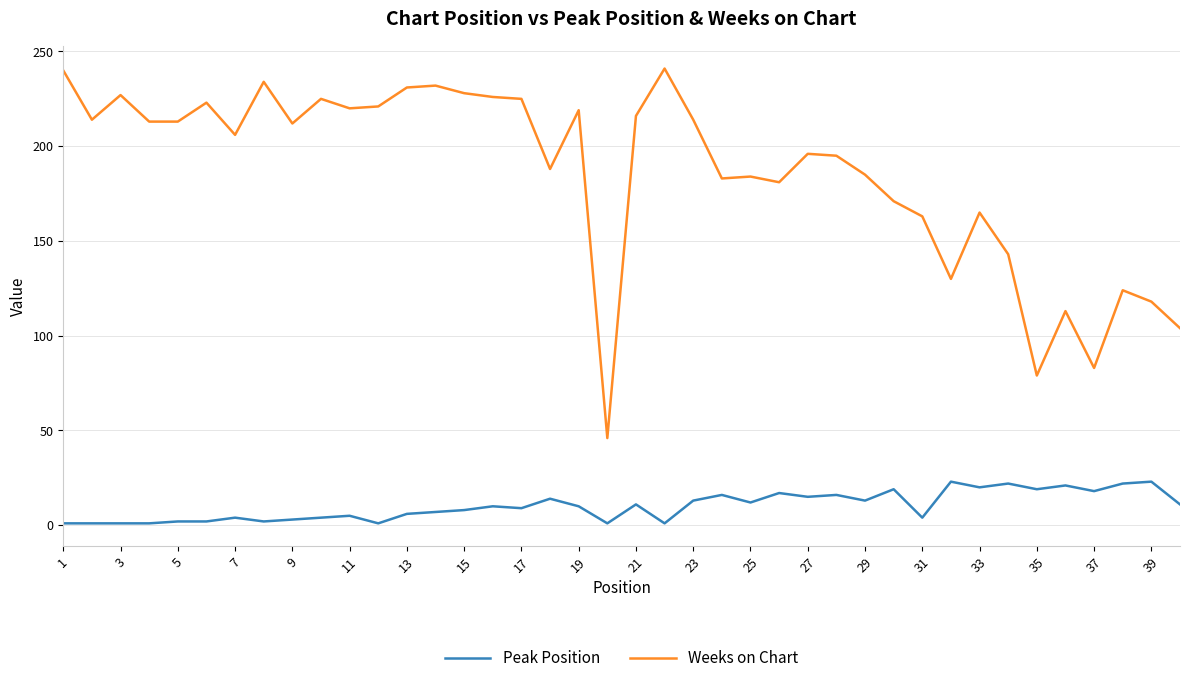

What is the maximum value for Peak Position?

23